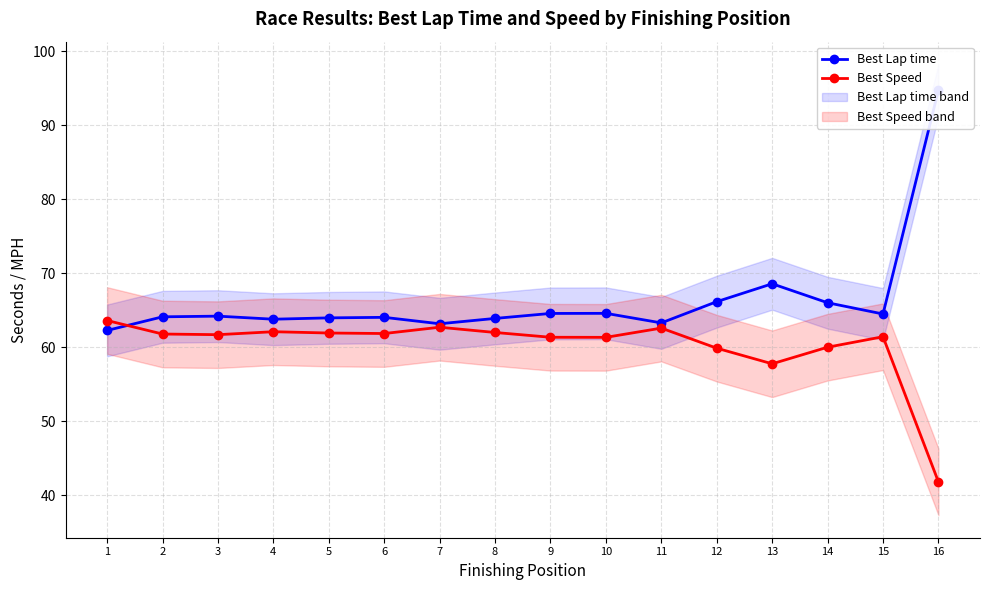

Is the value of Best Lap time at 7 greater than the value of Best Speed at 15?

Yes